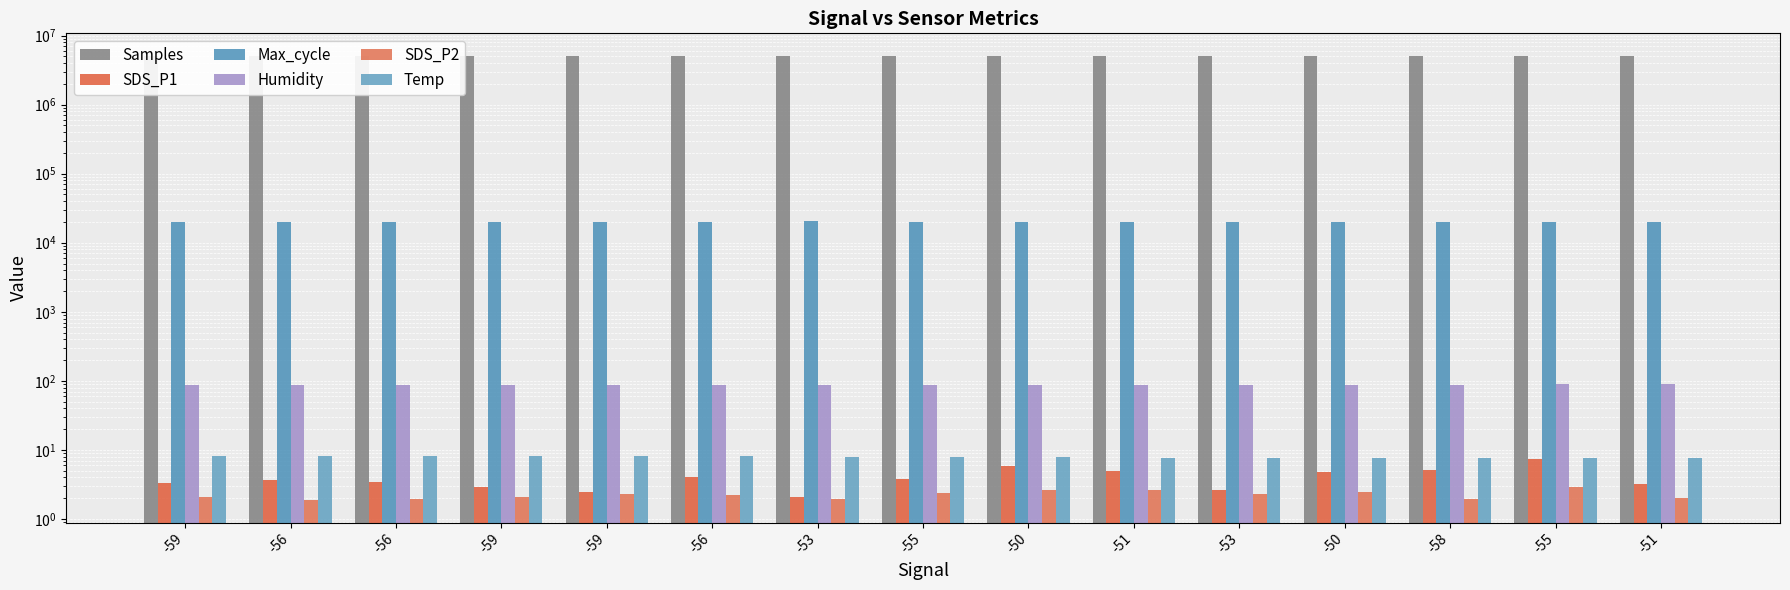

Which category has the lowest value in the SDS_P1 series?

-53